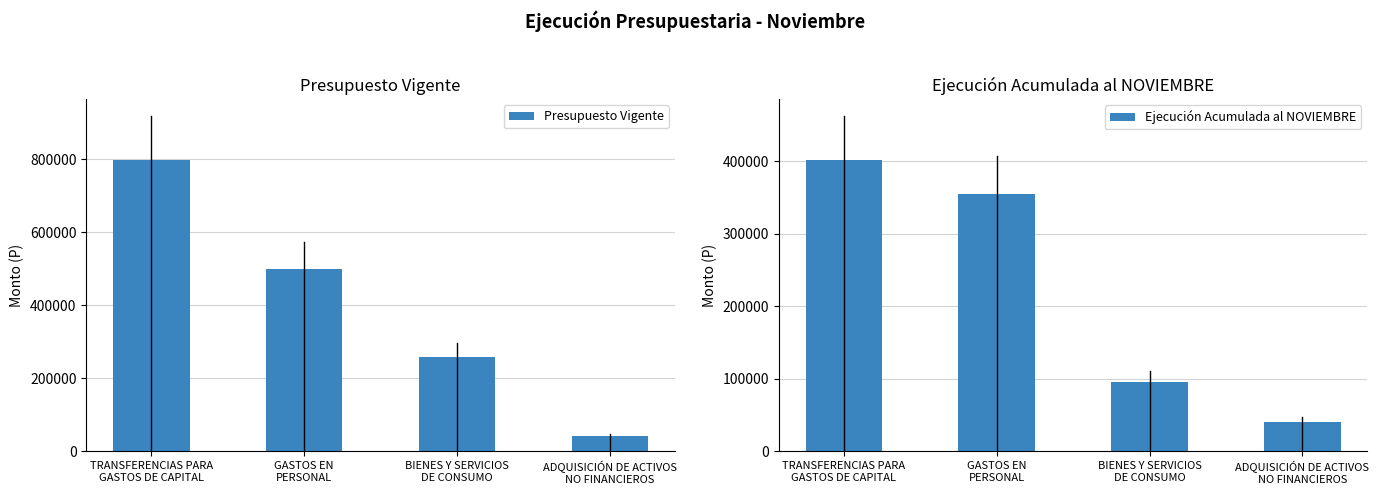

Reading left to right, transcribe all the data shown in this chart.

Presupuesto Vigente: 798600	498600	259000	41000
Ejecución Acumulada al NOVIEMBRE: 402195	354239	95900	41000